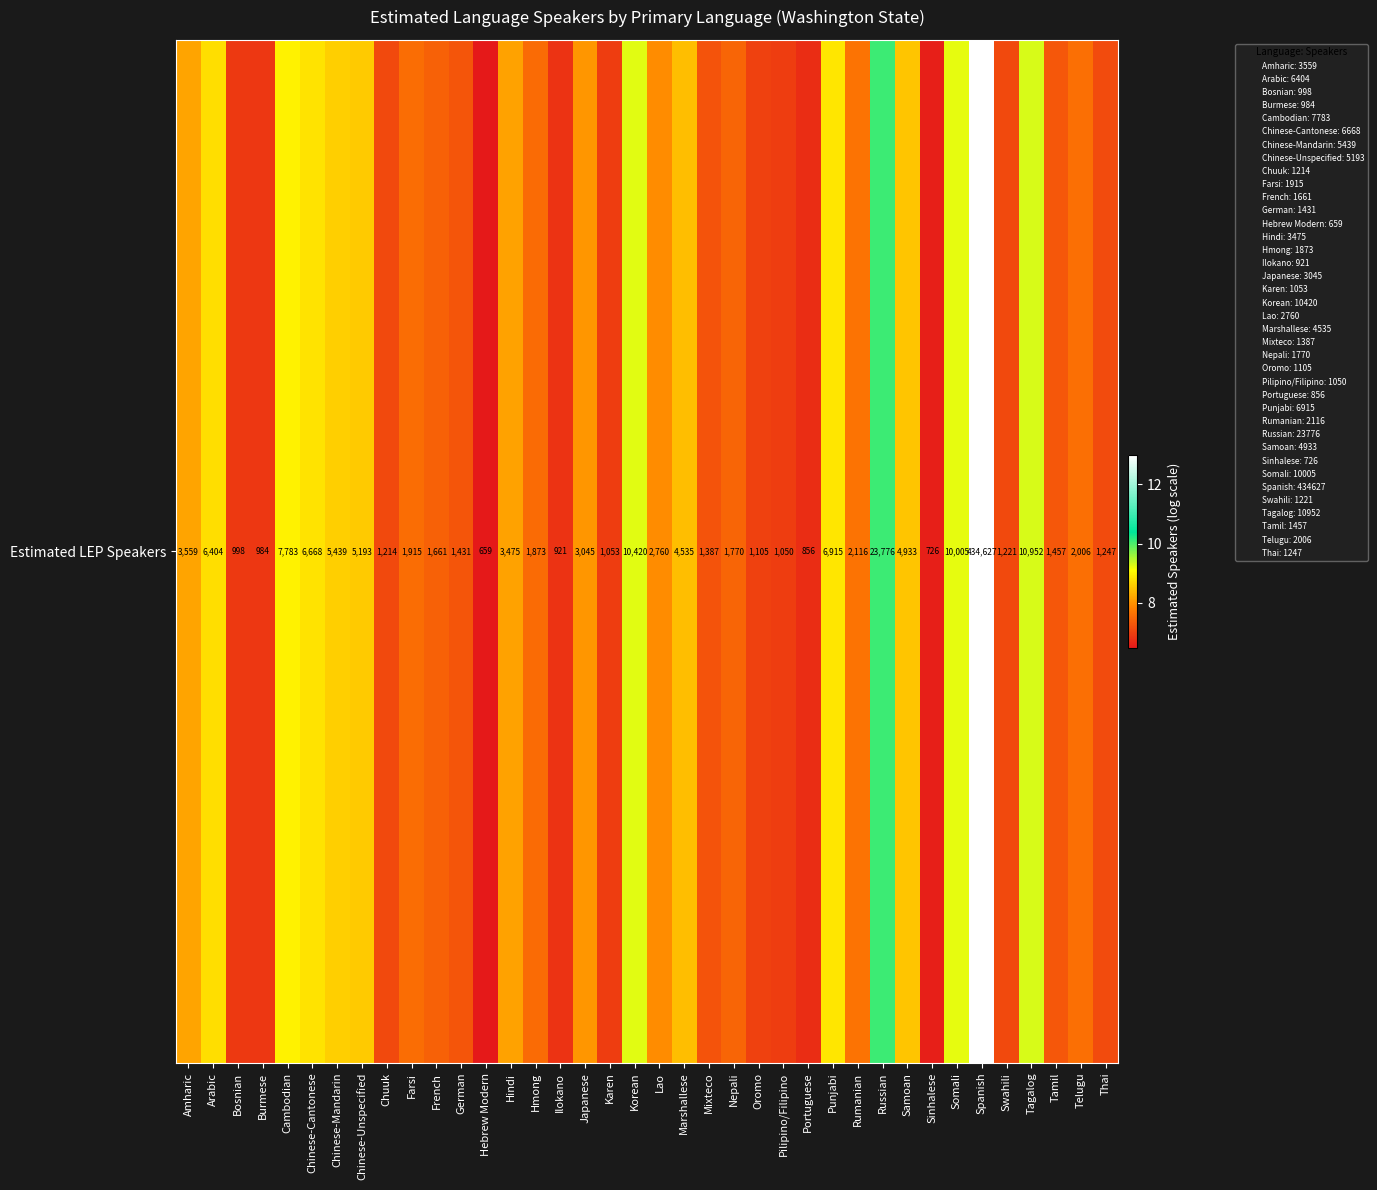

Is it true that the value at Thai is 7.1?

True